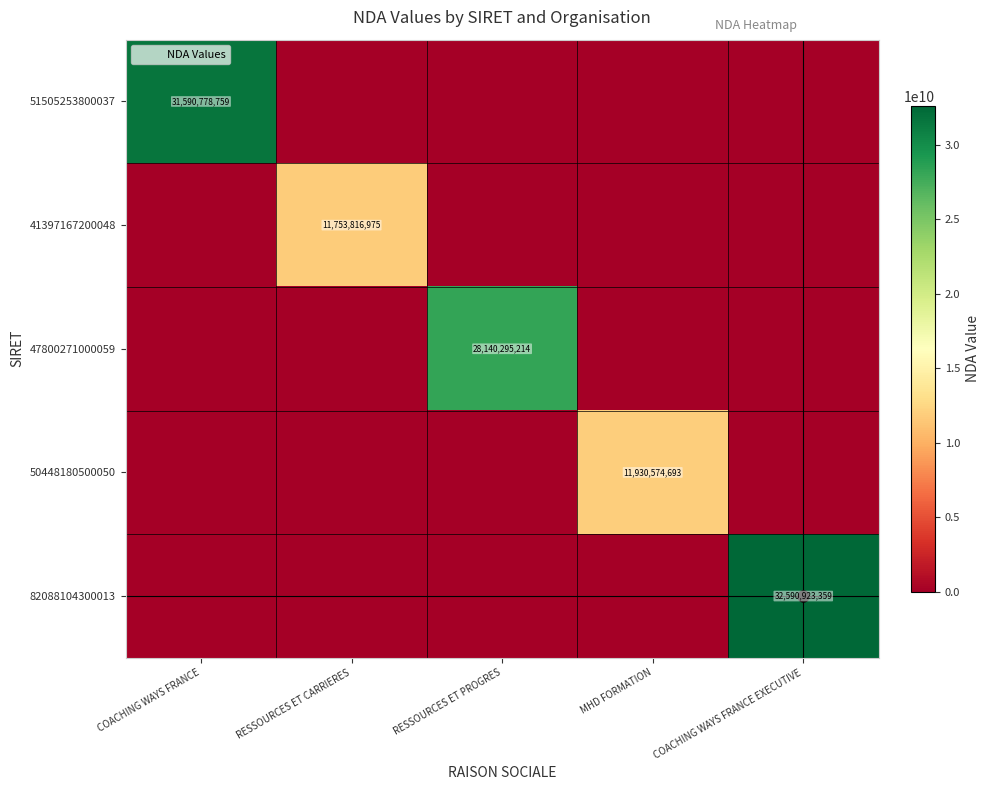

How many data points in 82088104300013 are above 0?

1